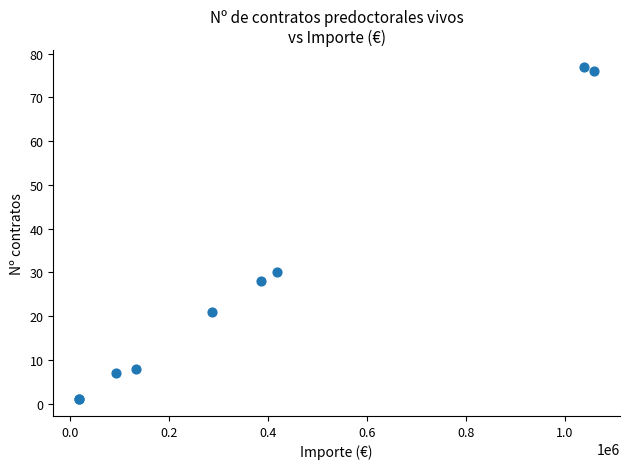

What Y value in the scatter plot is closest to 39?

30